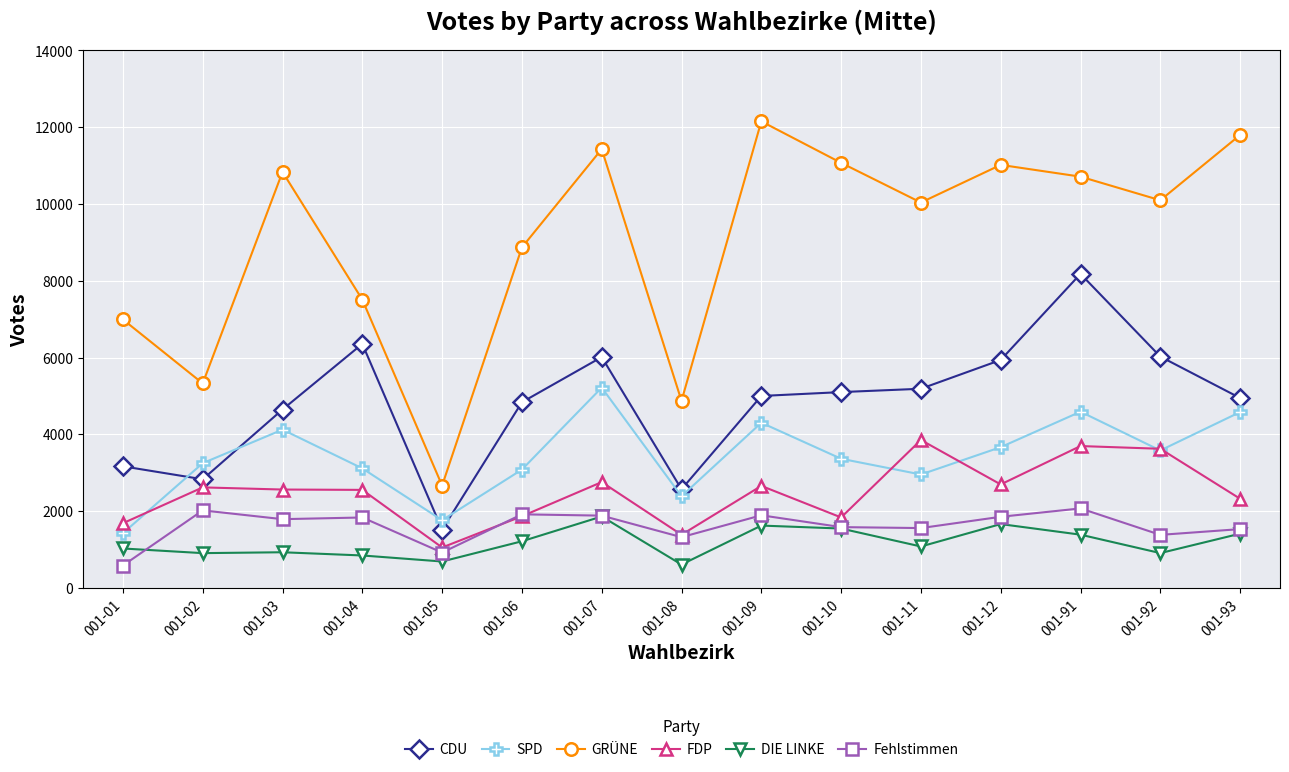

What is the value of the DIE LINKE point at the 11th from the left?

1076